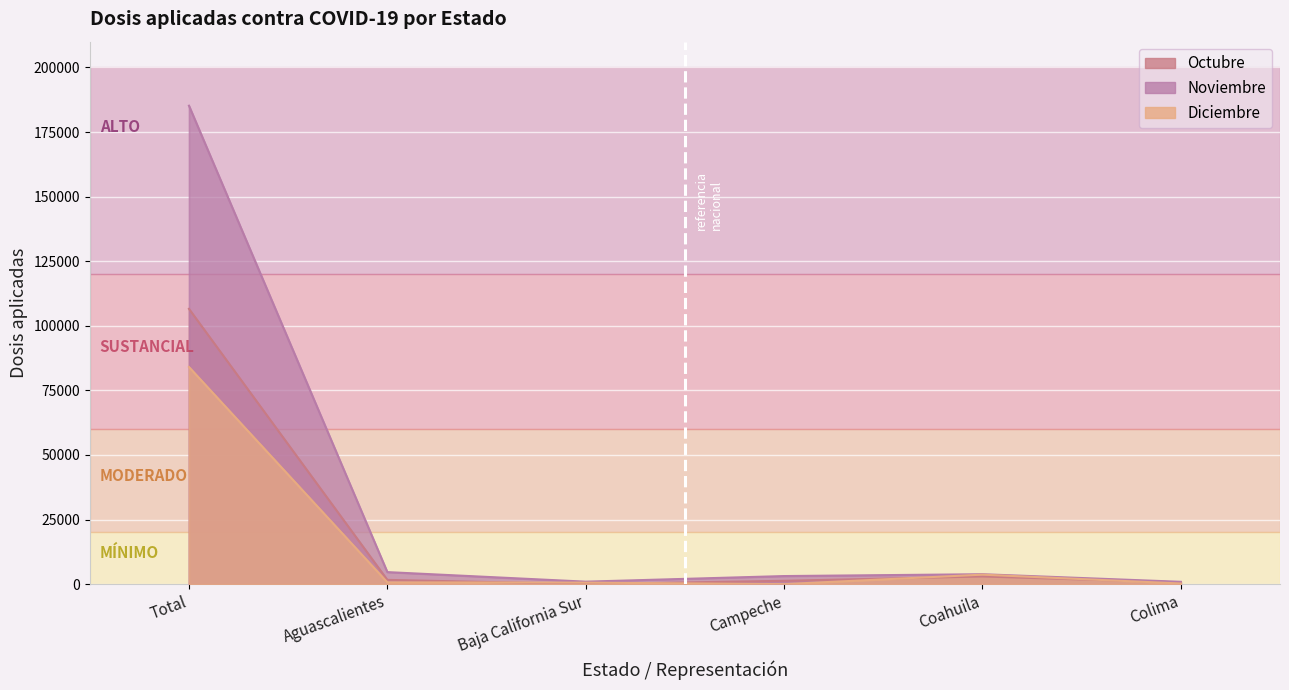

Reading left to right, transcribe all the data shown in this chart.

Octubre: Total=106569	Aguascalientes=1638	Baja California Sur=0	Campeche=1282	Coahuila=2962	Colima=655
Noviembre: Total=185209	Aguascalientes=4651	Baja California Sur=950	Campeche=3118	Coahuila=3832	Colima=894
Diciembre: Total=84053	Aguascalientes=686	Baja California Sur=573	Campeche=0	Coahuila=3664	Colima=236